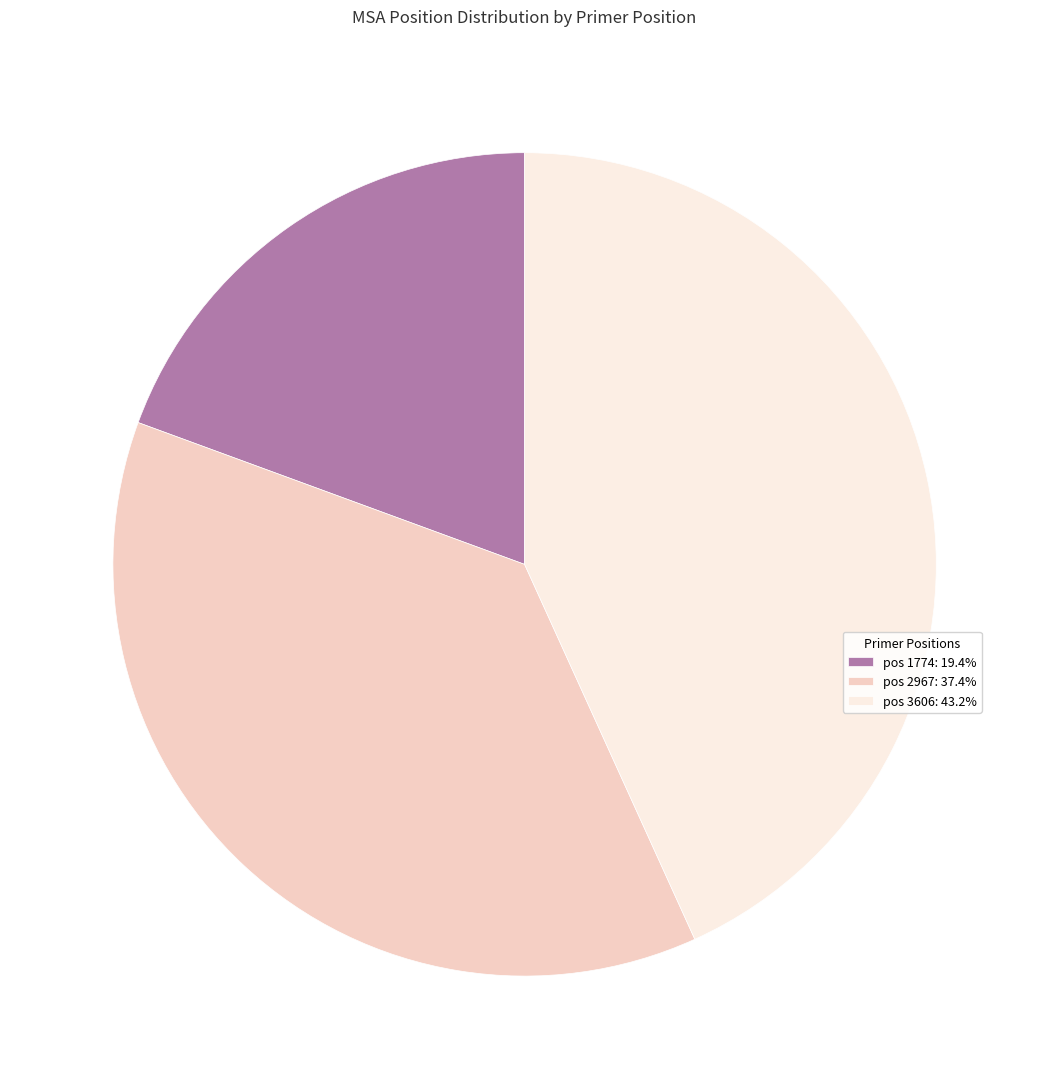

Is the sum of pos 1774: 19.4% and pos 3606: 43.2% greater than half?

Yes